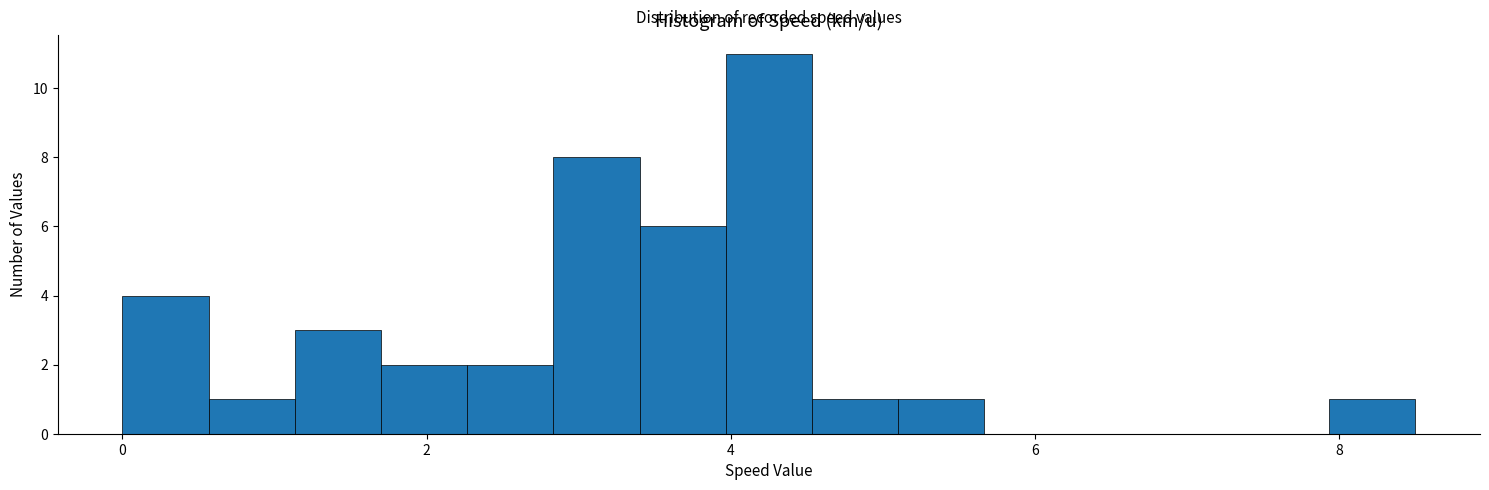

Around what value on the x-axis is the tallest bar? Give the approximate position of its centre, as read against the axis.

4.2